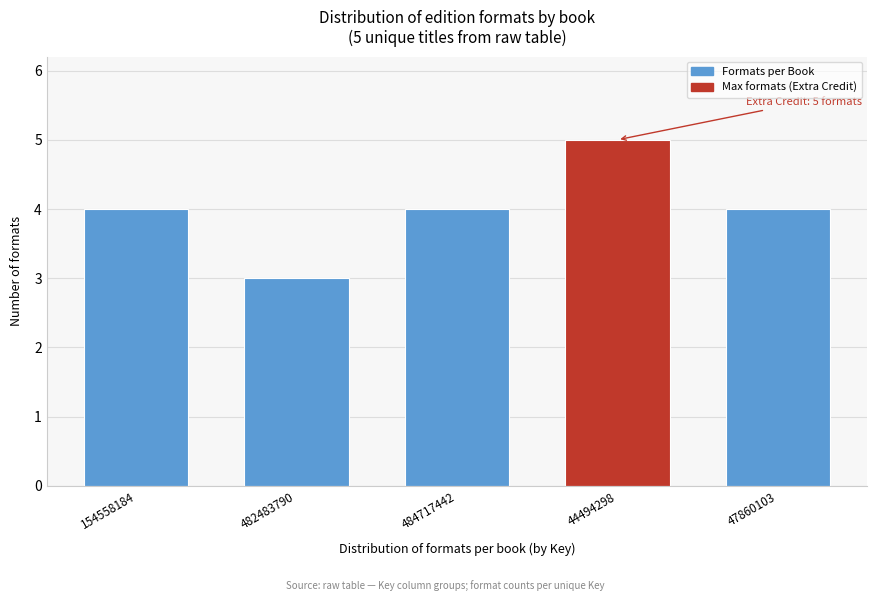

Reading left to right, extract all data points from this chart.

154558184=4	482483790=3	484717442=4	44494298=5	47860103=4